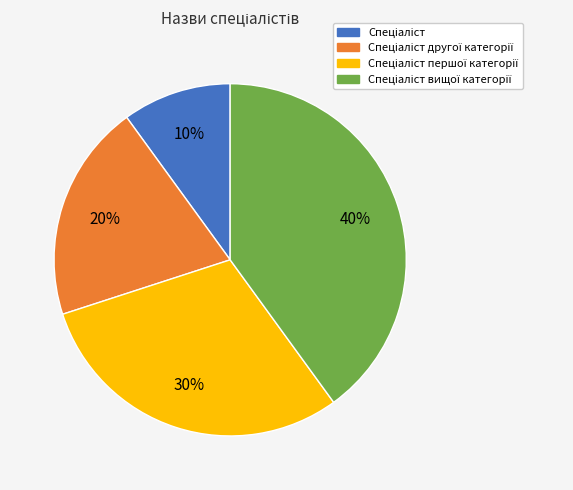

Is there any slice that represents more than half of the pie?

No